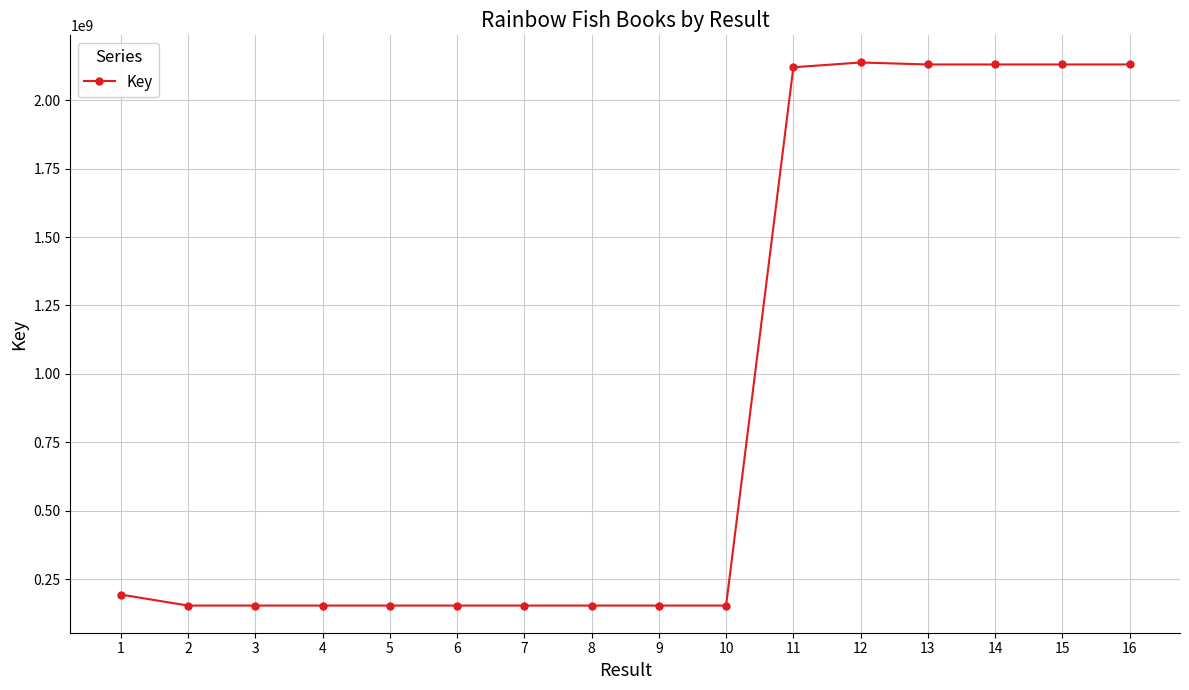

True or false: the data shows 2137641560 at 12.

True